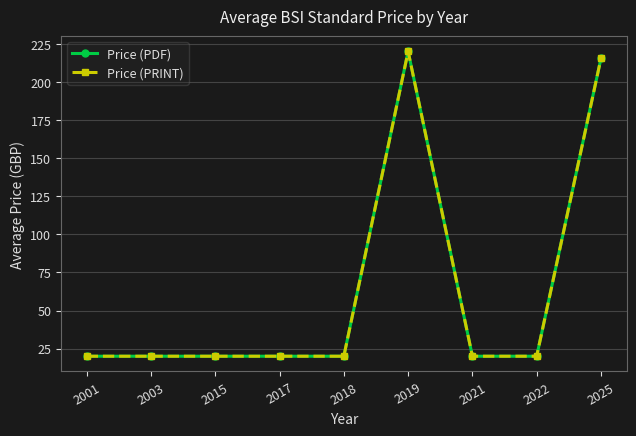

At which category is the sum across all series the highest?

2019